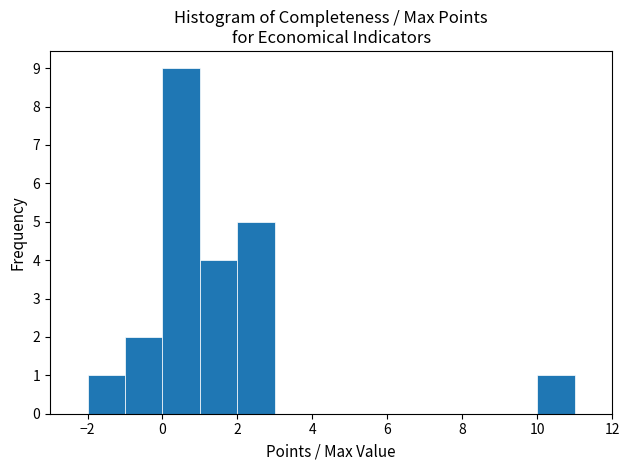

Which range on the x-axis has the tallest bar?

0 to 1